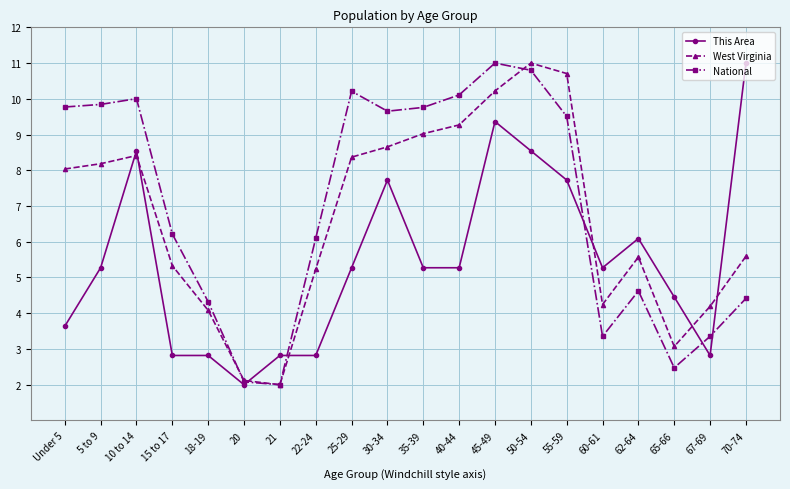

How many lines are shown in the chart?

3